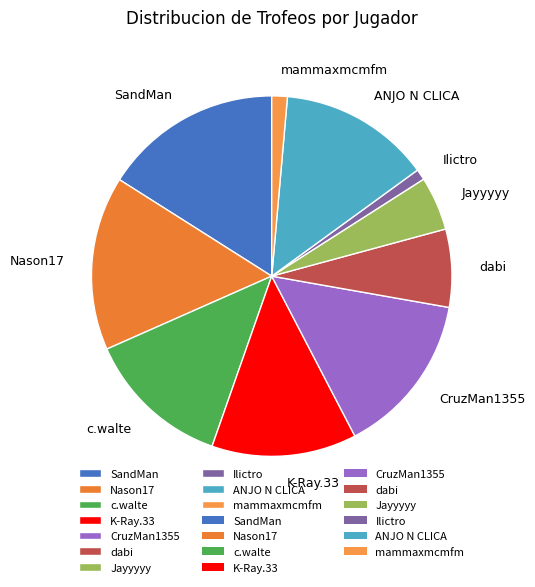

Is the sum of CruzMan1355 and c.walte greater than half?

No